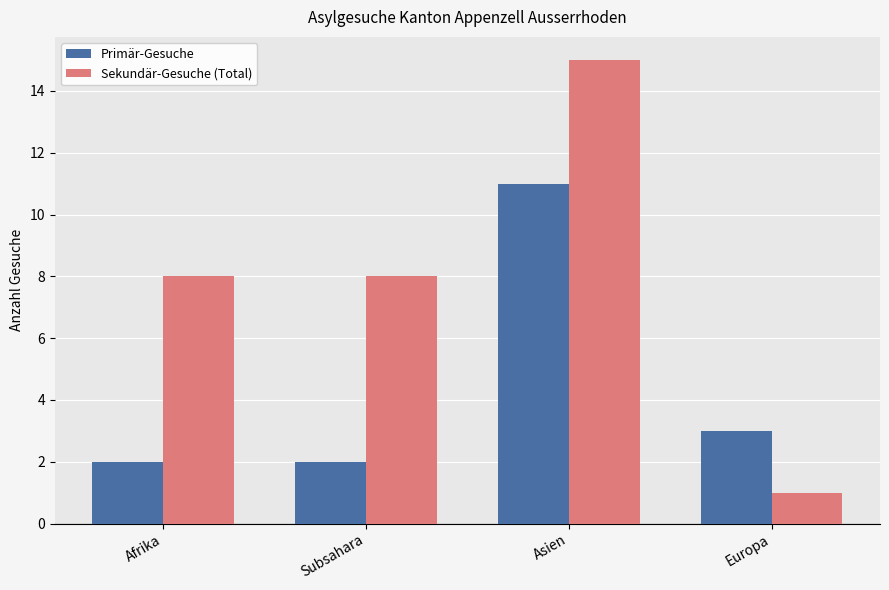

The Primär-Gesuche series shows 4 at Europa. True or false?

False